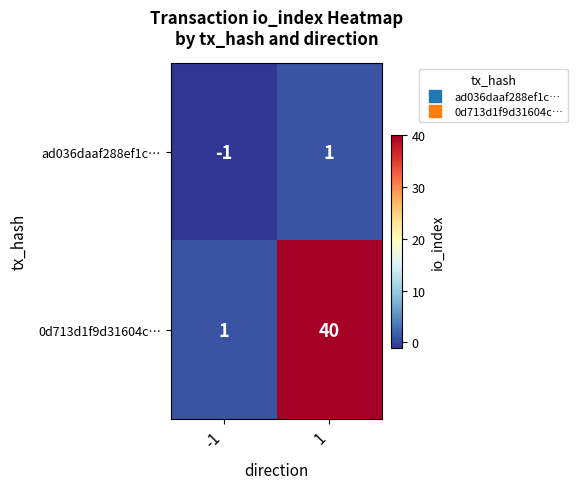

What is the spread (max minus min) of values at 1?

39